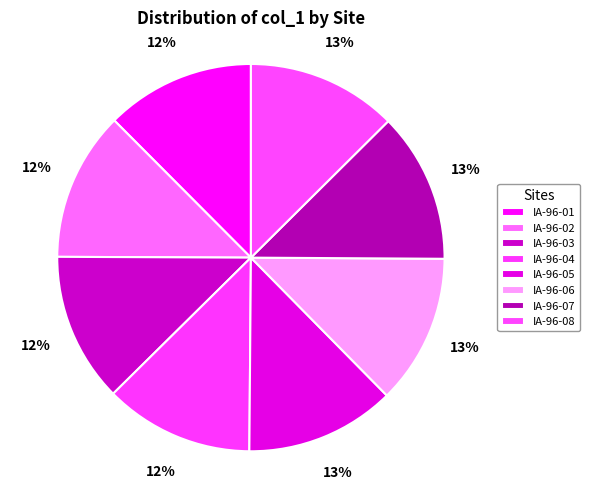

Combined, do IA-96-02 and IA-96-07 account for over 50%?

No